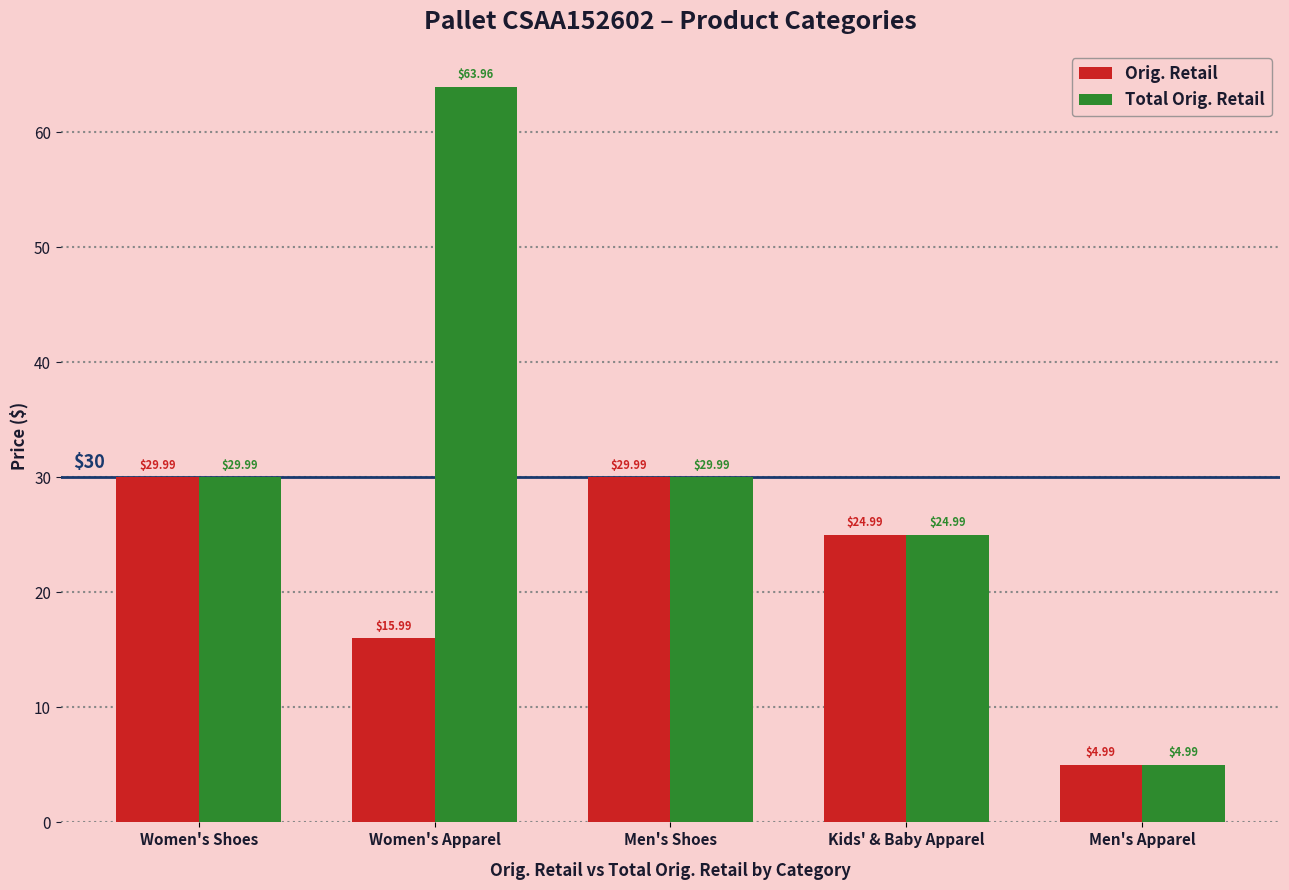

How many bars are there in each group?

2